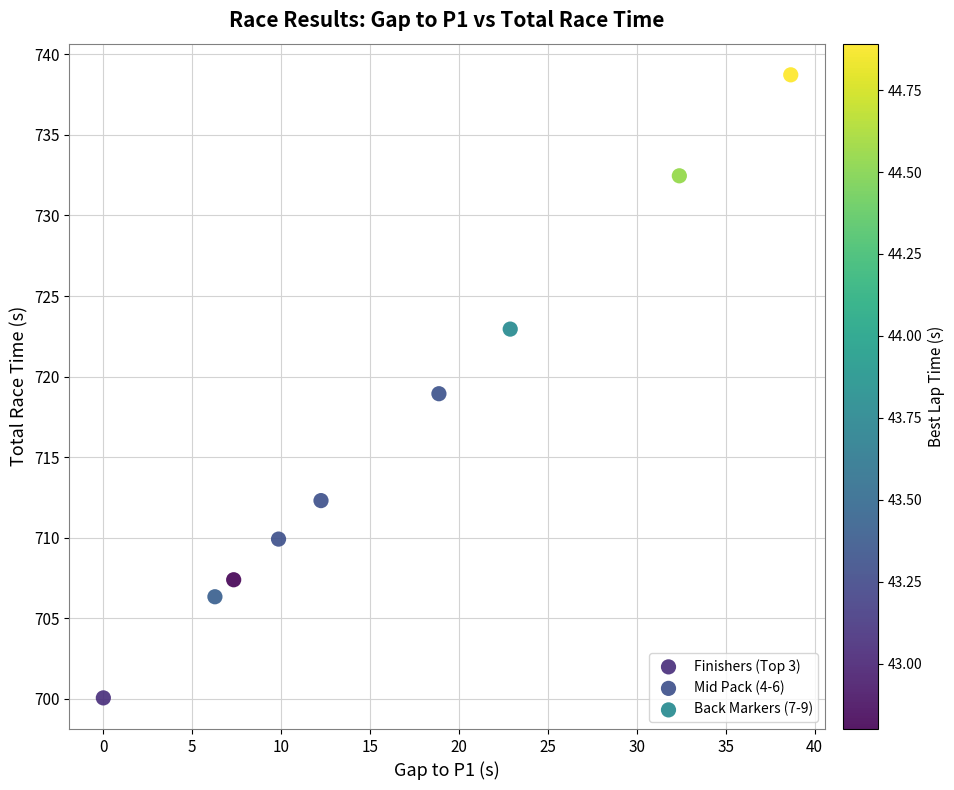

What are all the series names shown in the legend?

Finishers (Top 3), Mid Pack (4-6), Back Markers (7-9)